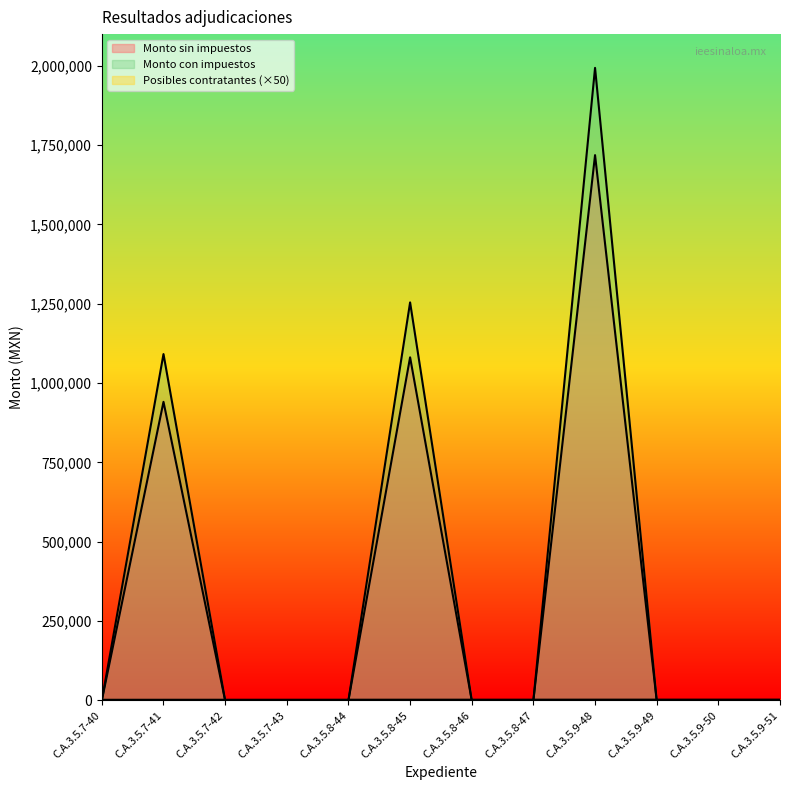

Rank the series by their maximum value, from lowest to highest.

Posibles contratantes, Monto sin impuestos, Monto con impuestos